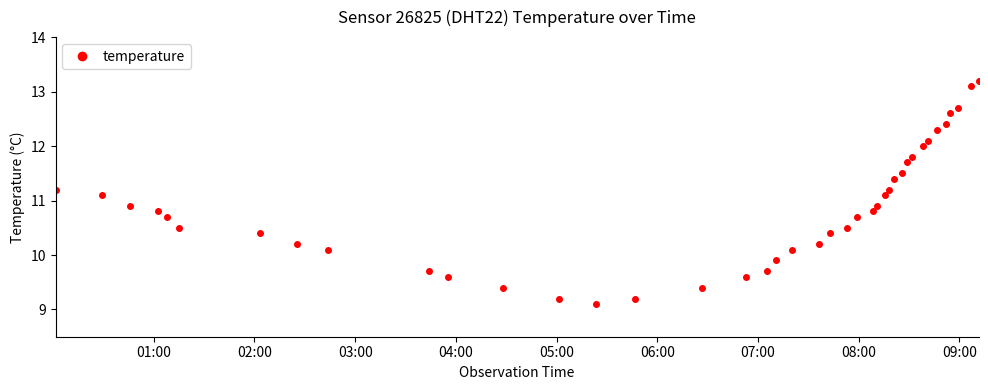

What is the smallest value displayed?

9.1